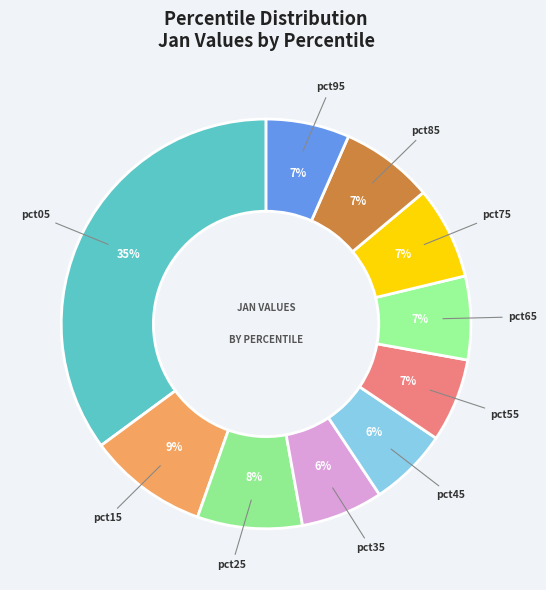

The pct15 slice represents 16% of the pie. True or false?

False